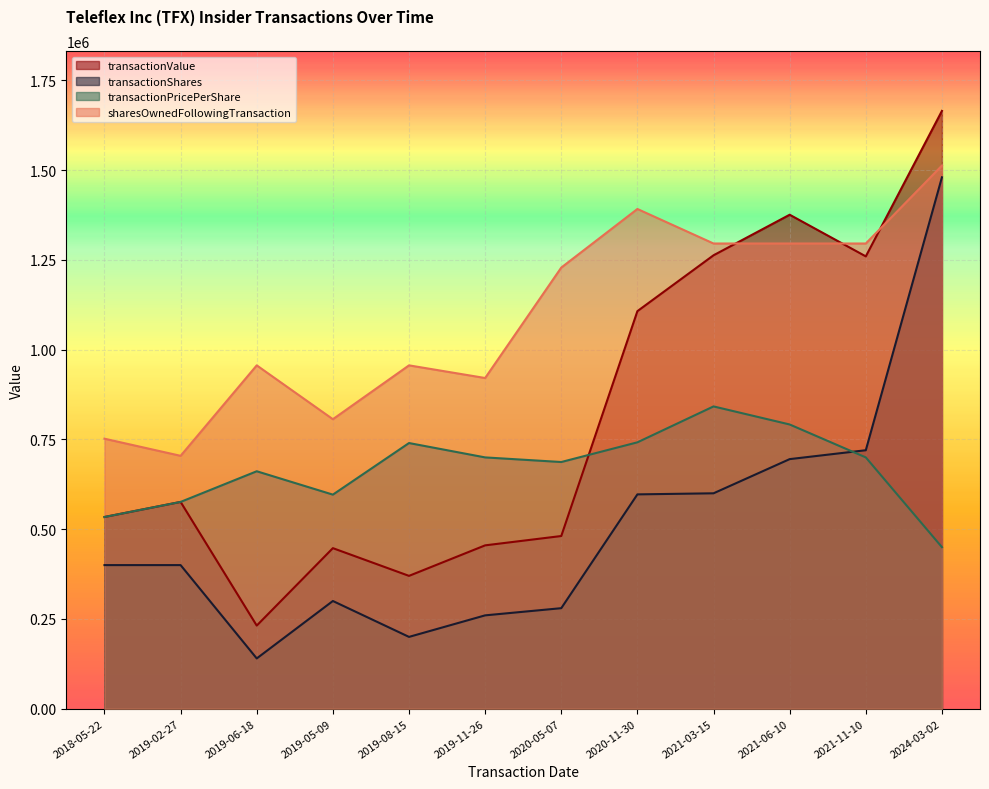

True or false: sharesOwnedFollowingTransaction has more than 1 interior local peaks.

True